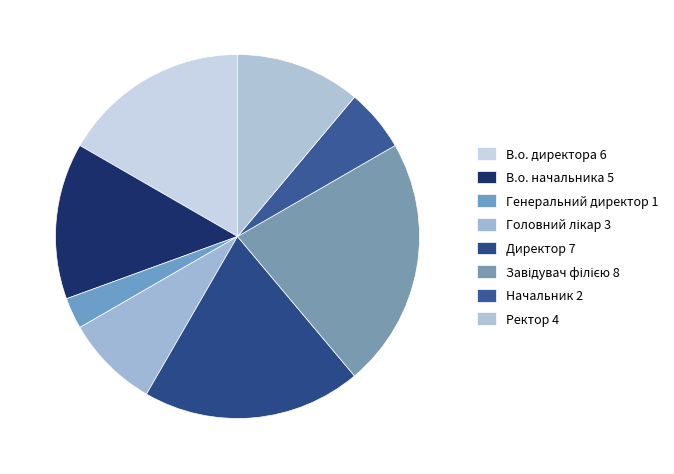

Count the number of slices in the pie.

8